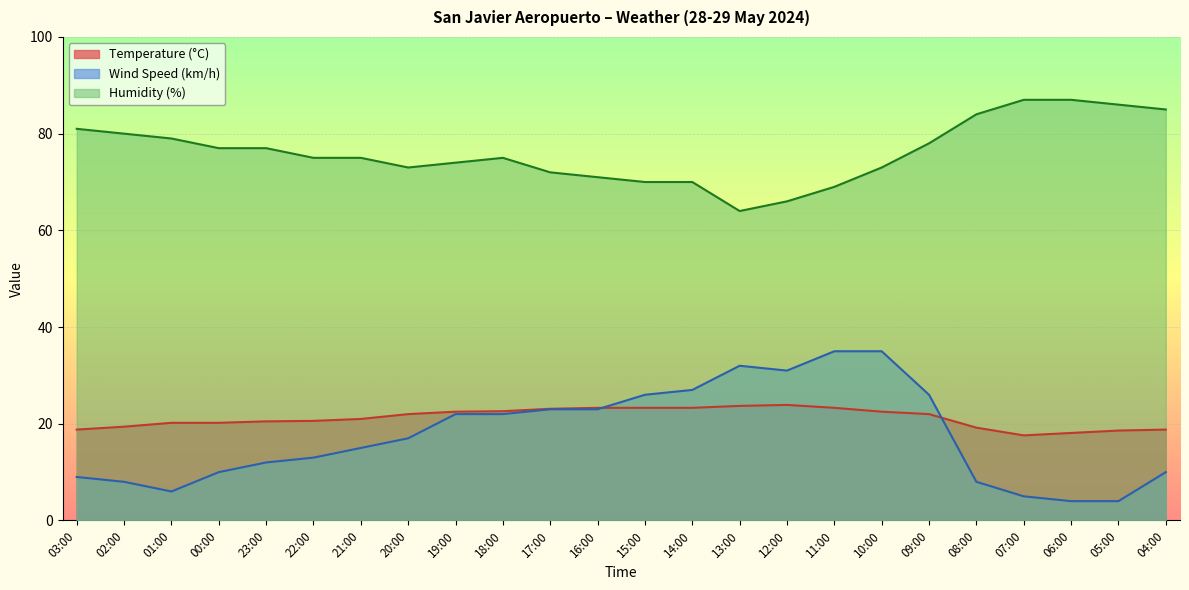

What is the label of the 2nd point from the right?

05:00